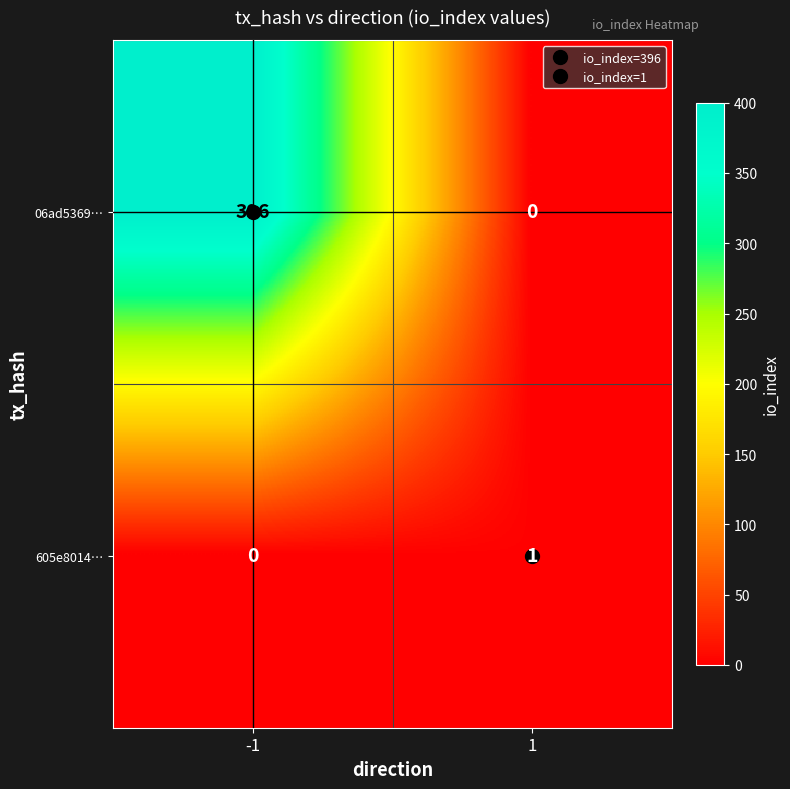

Is the value of 605e8014… at -1 greater than the value of 06ad5369… at -1?

No